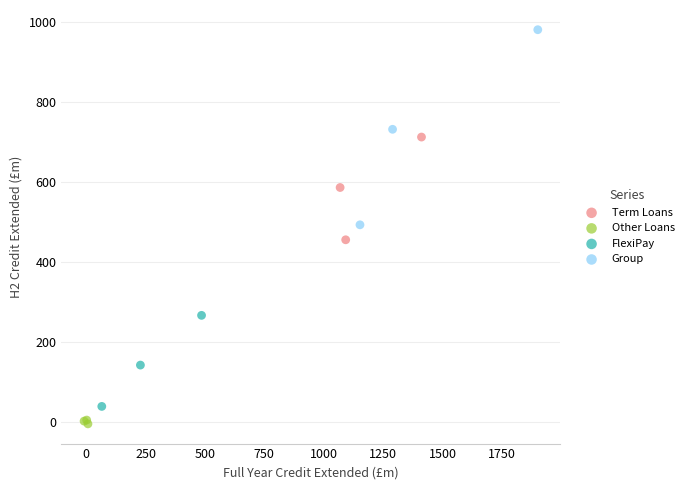

Which series reaches the minimum Y coordinate?

Other Loans